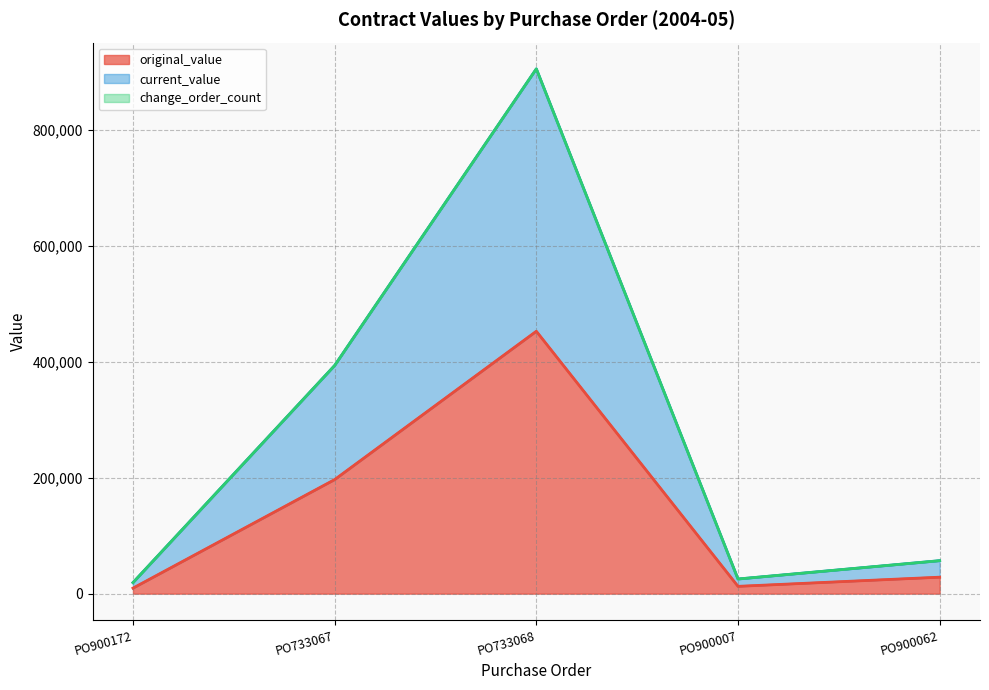

Which has a higher value, PO733067 or PO733068?

PO733068